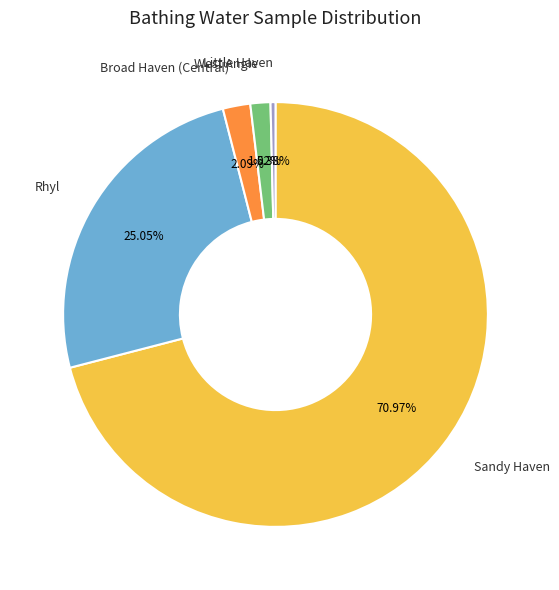

Between Broad Haven (Central) and Sandy Haven, which is larger?

Sandy Haven